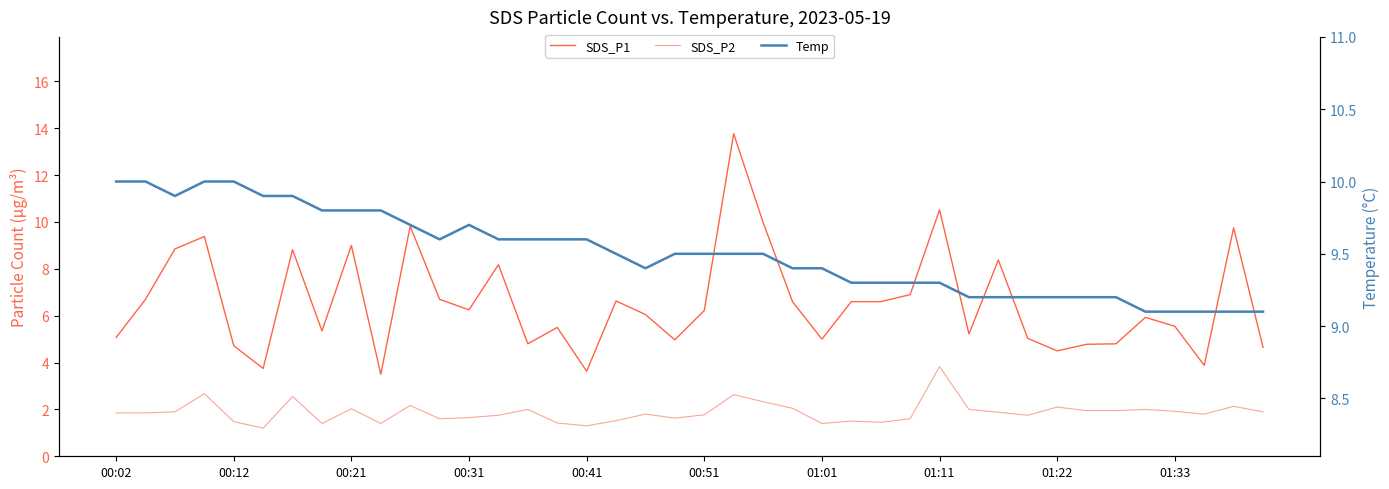

Count the number of categories in the chart.

40